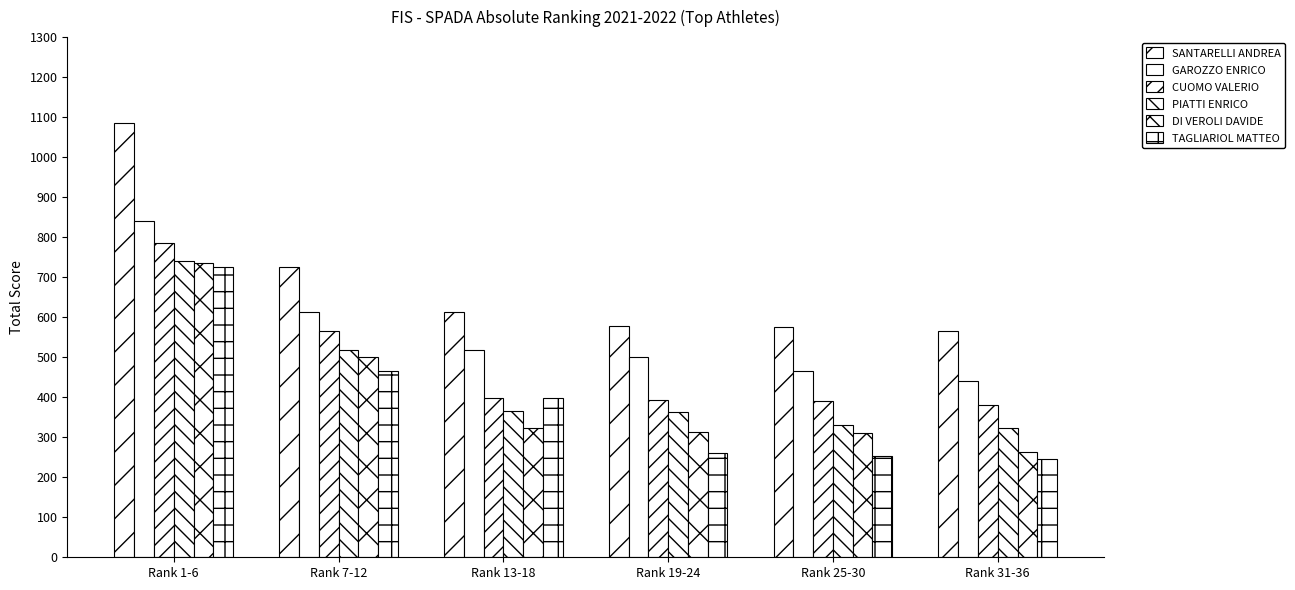

At which label does DI VEROLI DAVIDE reach its minimum?

Rank 31-36